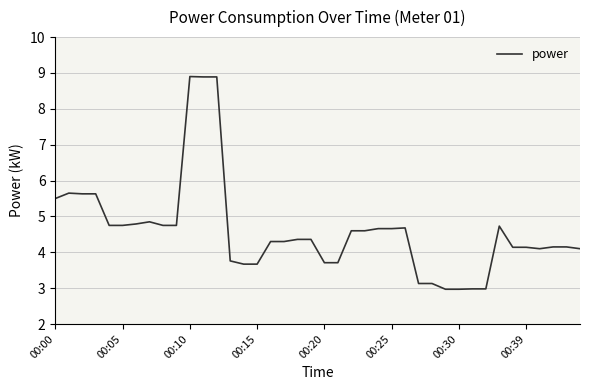

Does the chart display data point markers on the line(s)?

No